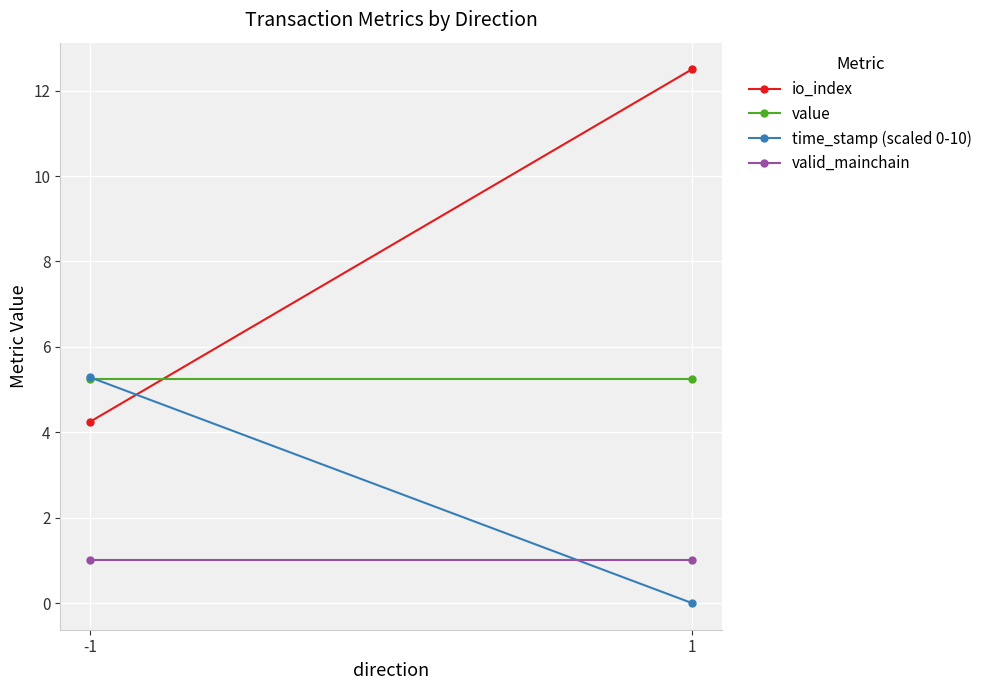

Between -1 and 1, which series saw the biggest shift?

io_index